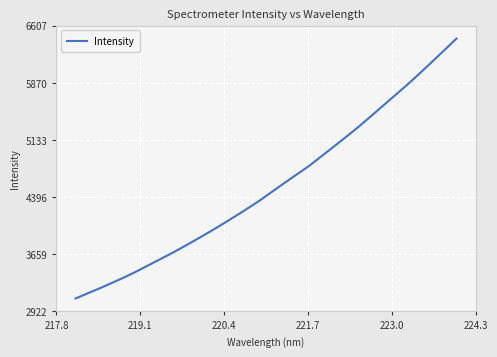

What is the minimum value shown in the chart?

3089.7